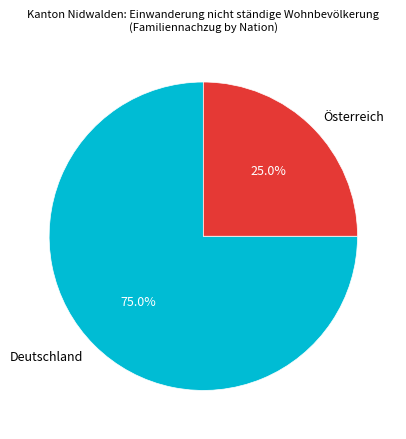

How much of the chart is everything except Österreich?

75.0%